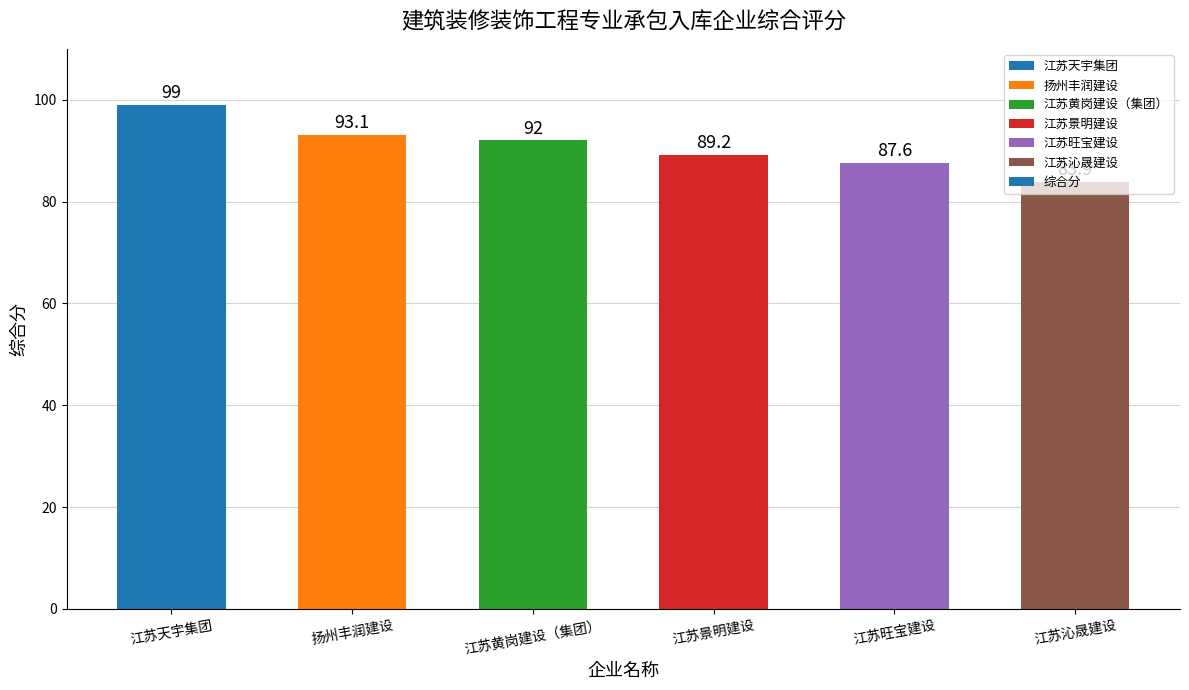

What is the value of the 4th bar from the left?

89.2